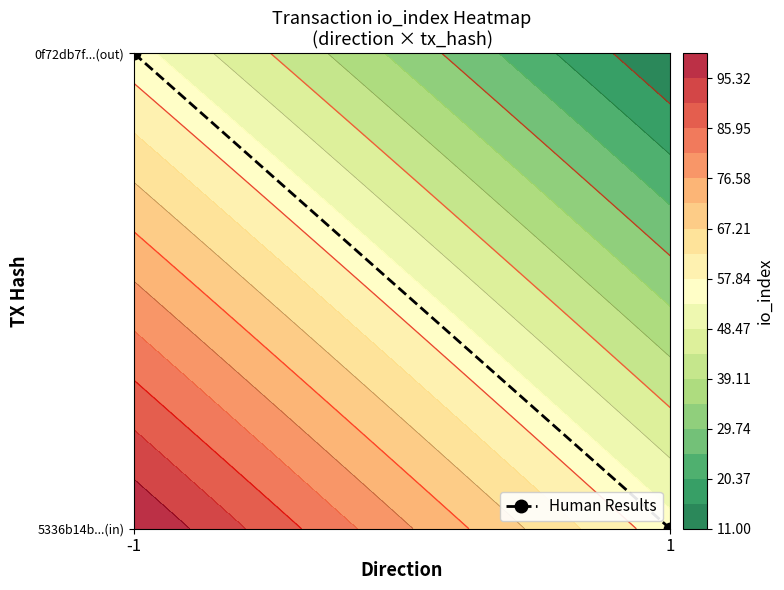

What is the change in value from -1 to 1?

-1